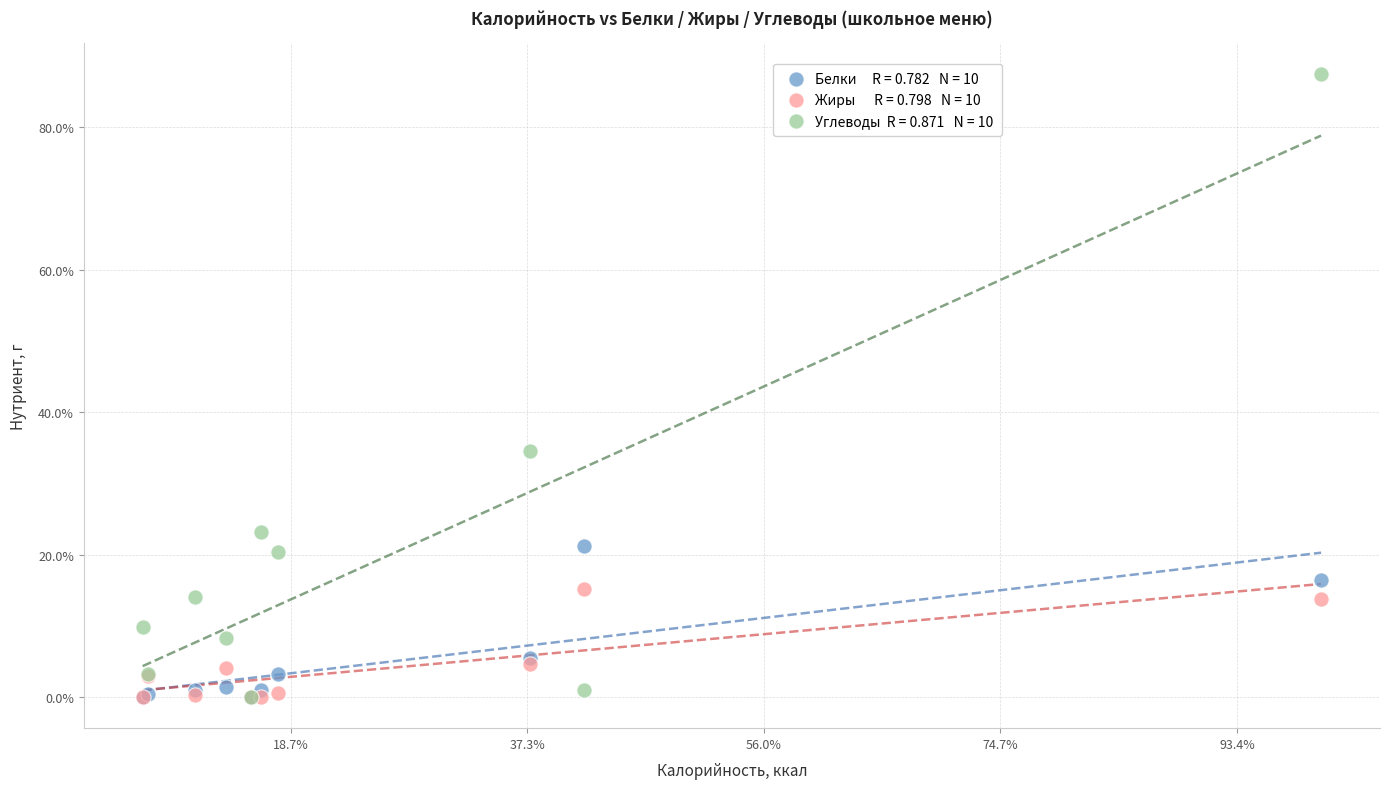

Across all series, what Y value is closest to 43?

34.6